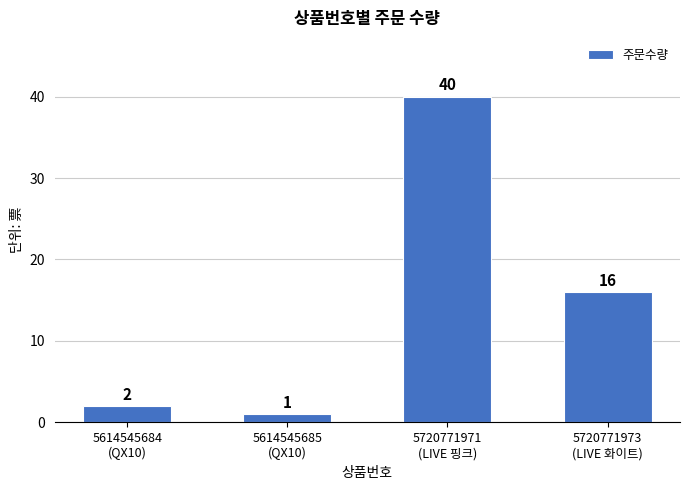

Which label corresponds to the smallest value in the chart?

5614545685
(QX10)